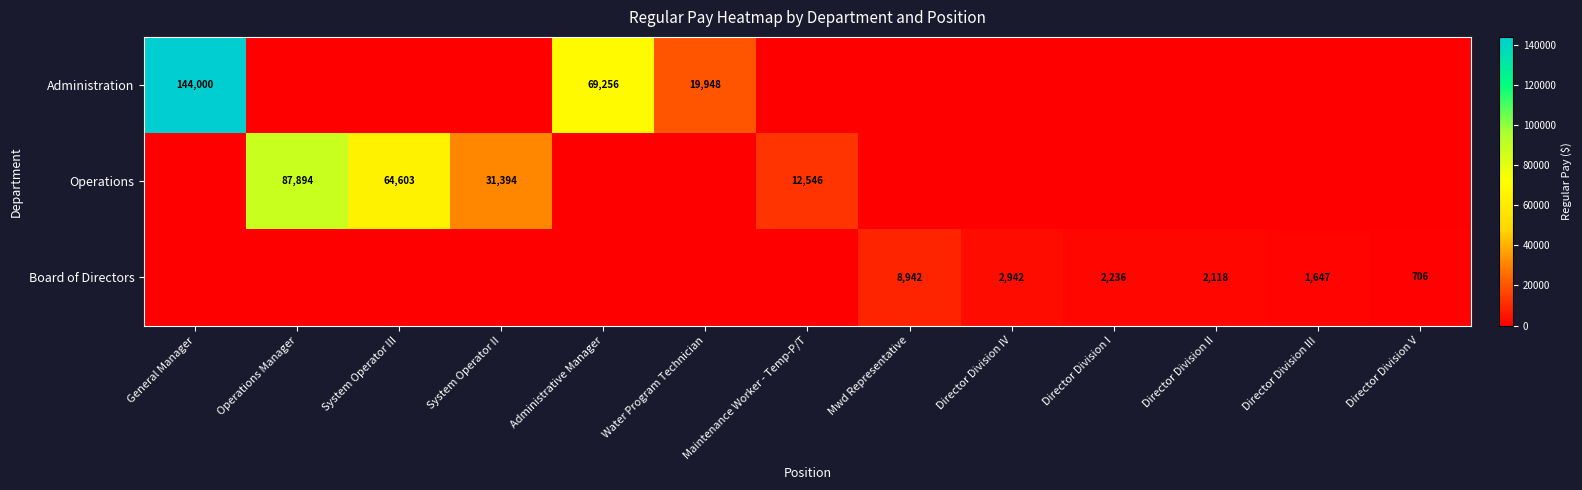

At how many categories does at least one series exceed 32243?

4